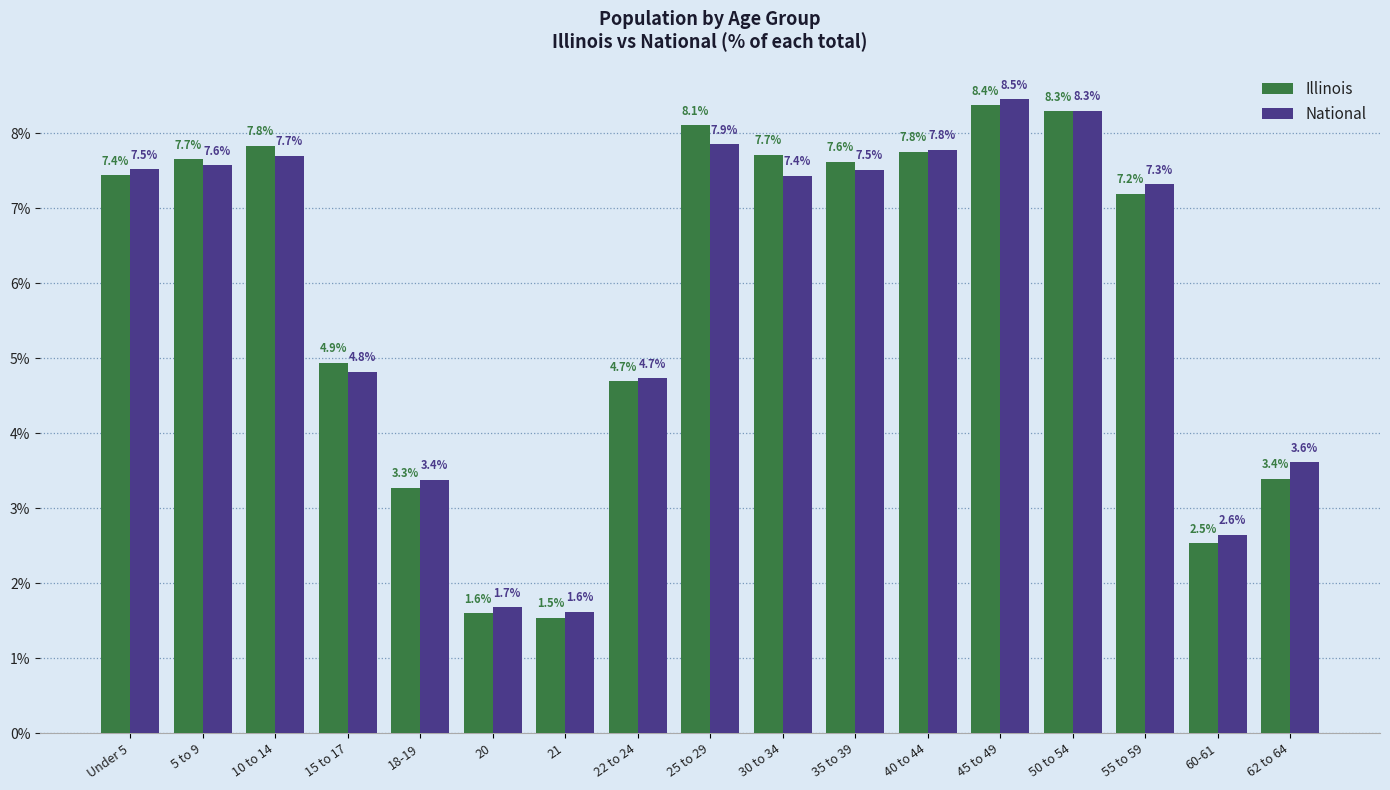

Where is National nearest to the value 5?

15 to 17